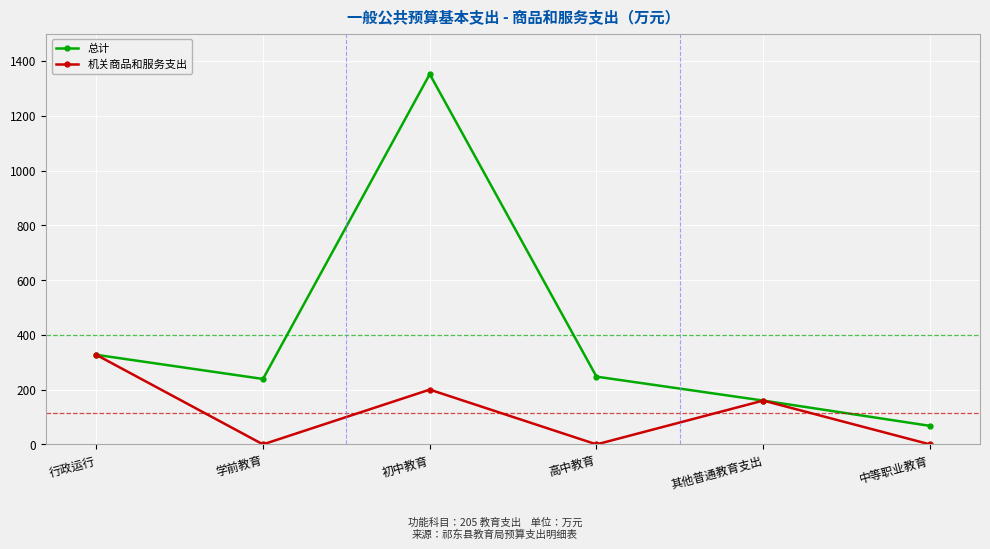

How many data points does each series have?

6